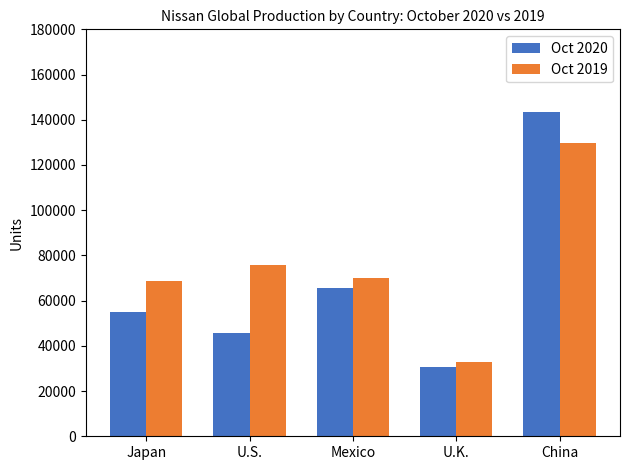

The value of Oct 2020 at U.K. is 30433. True or false?

True